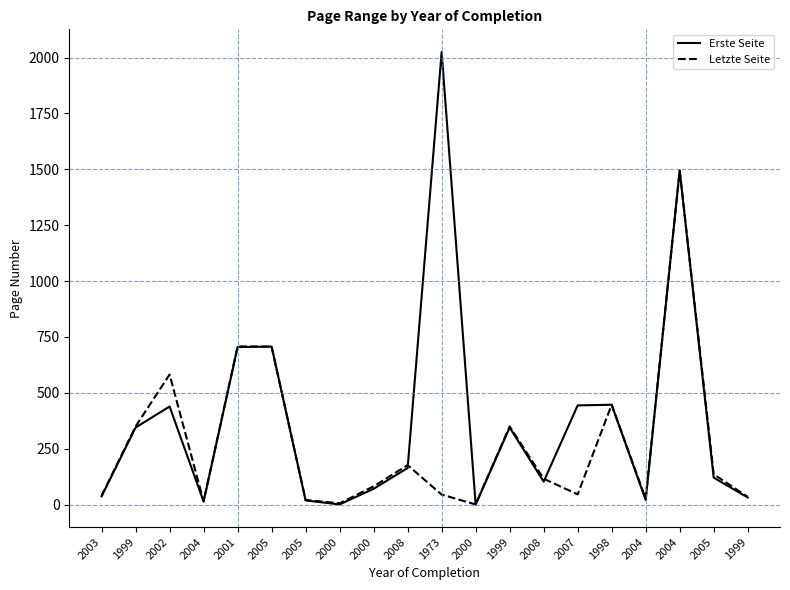

Is this an area chart (filled region under the line)?

No